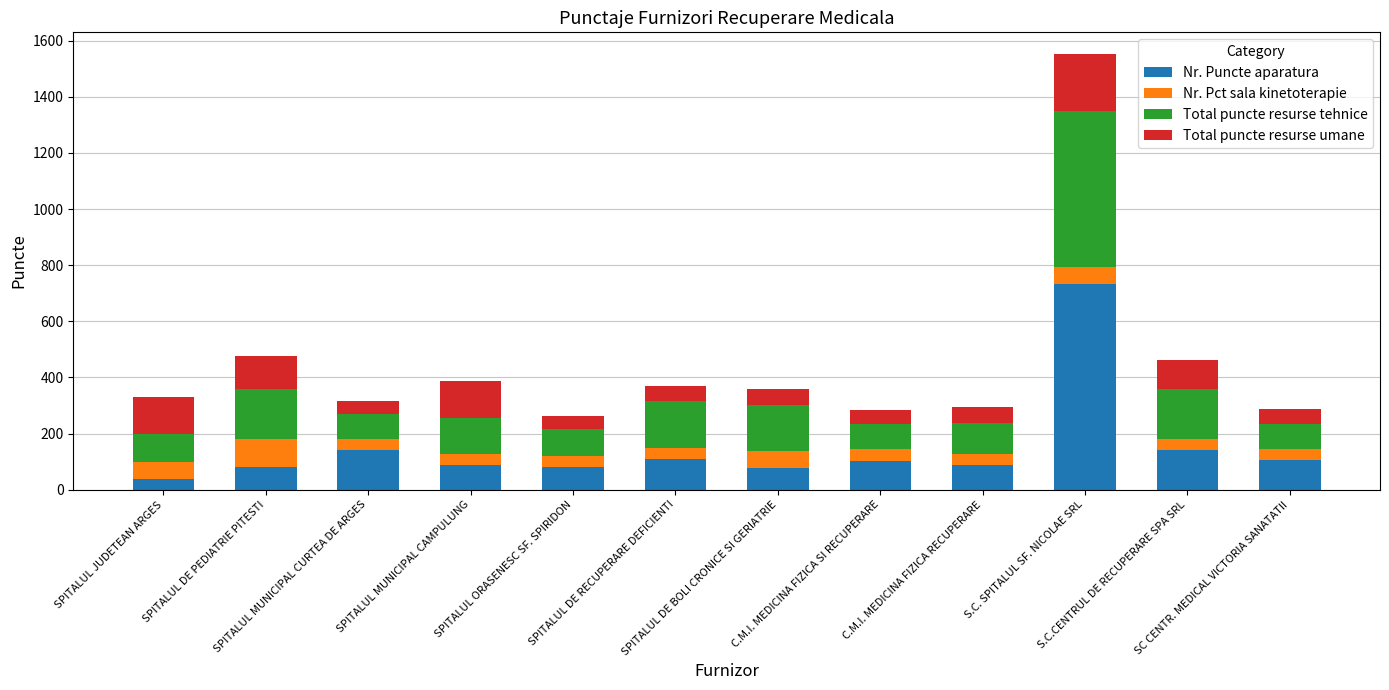

What is the highest value of the Nr. Puncte aparatura series?

732.0